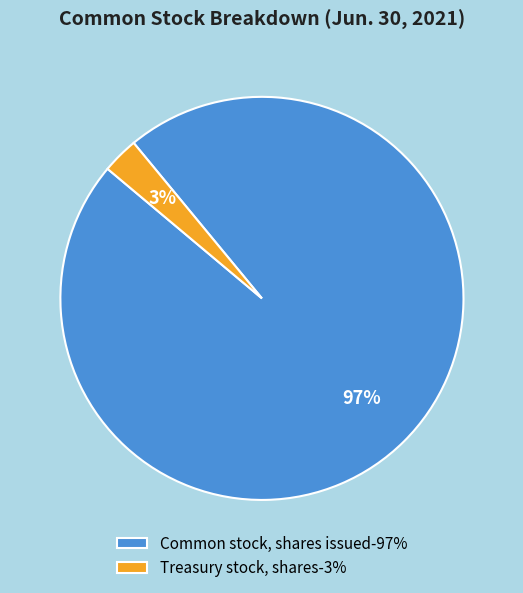

Which slice is the largest?

Common stock, shares issued